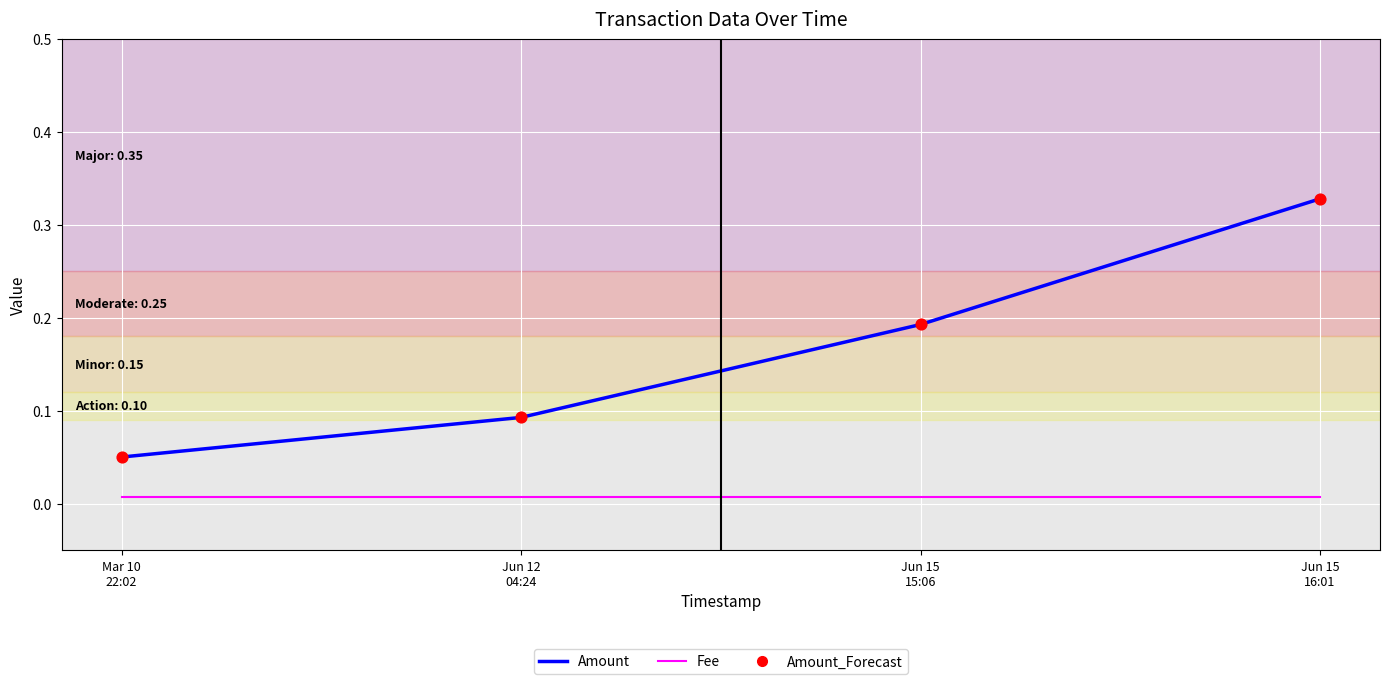

Which series has the largest total across all categories?

Amount